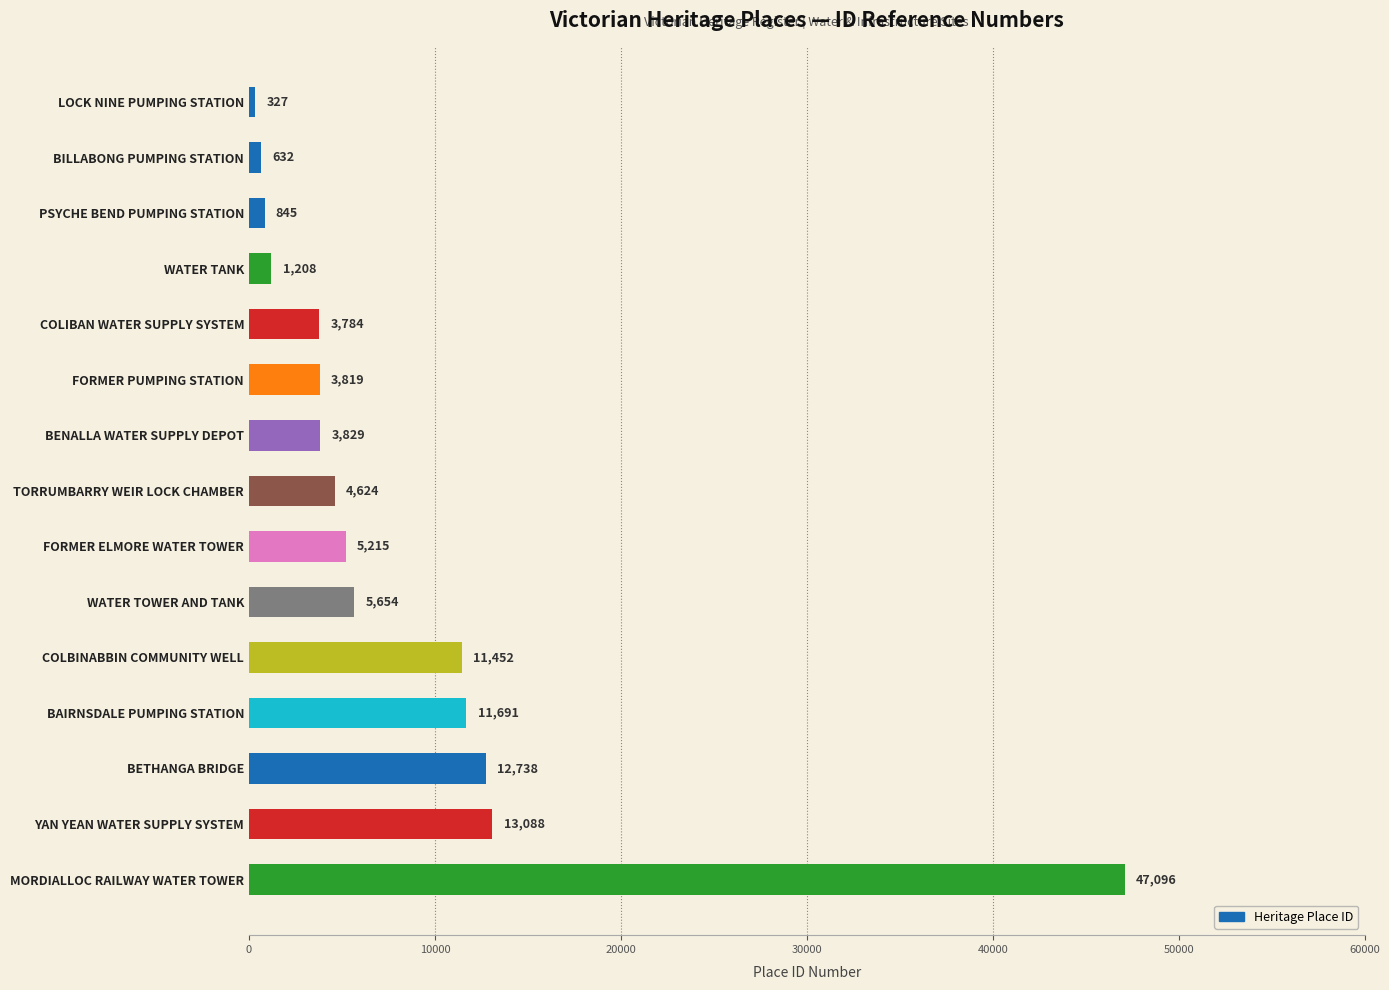

Rank the categories by value from lowest to highest.

LOCK NINE PUMPING STATION, BILLABONG PUMPING STATION, PSYCHE BEND PUMPING STATION, WATER TANK, COLIBAN WATER SUPPLY SYSTEM, FORMER PUMPING STATION, BENALLA WATER SUPPLY DEPOT, TORRUMBARRY WEIR LOCK CHAMBER, FORMER ELMORE WATER TOWER, WATER TOWER AND TANK, COLBINABBIN COMMUNITY WELL, BAIRNSDALE PUMPING STATION, BETHANGA BRIDGE, YAN YEAN WATER SUPPLY SYSTEM, MORDIALLOC RAILWAY WATER TOWER